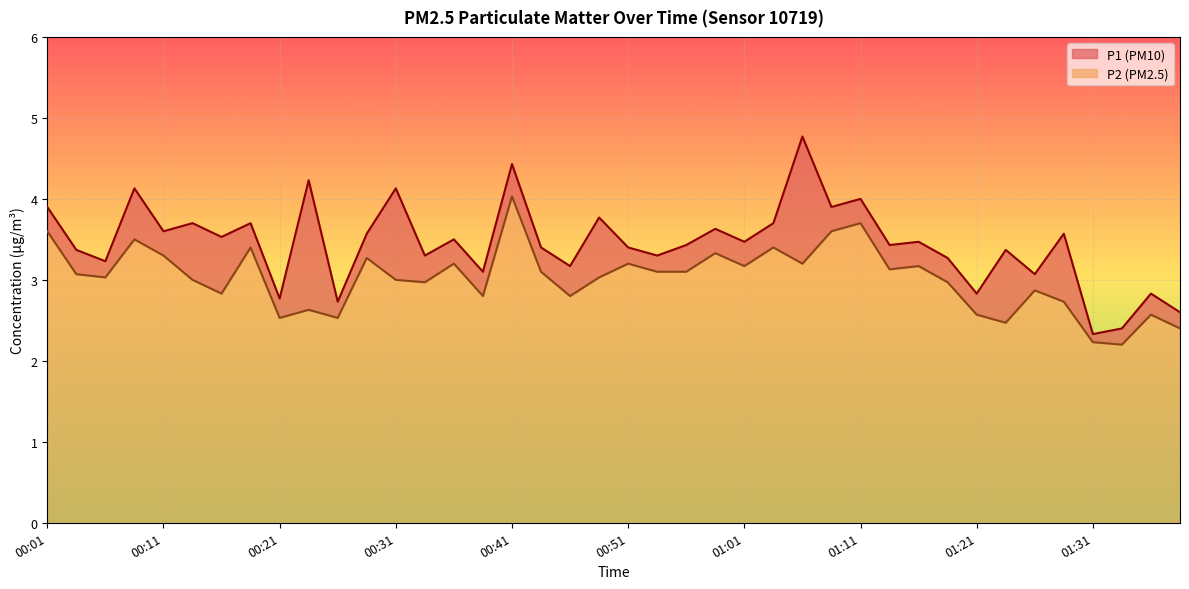

What are all the series names shown in the legend?

P1, P2